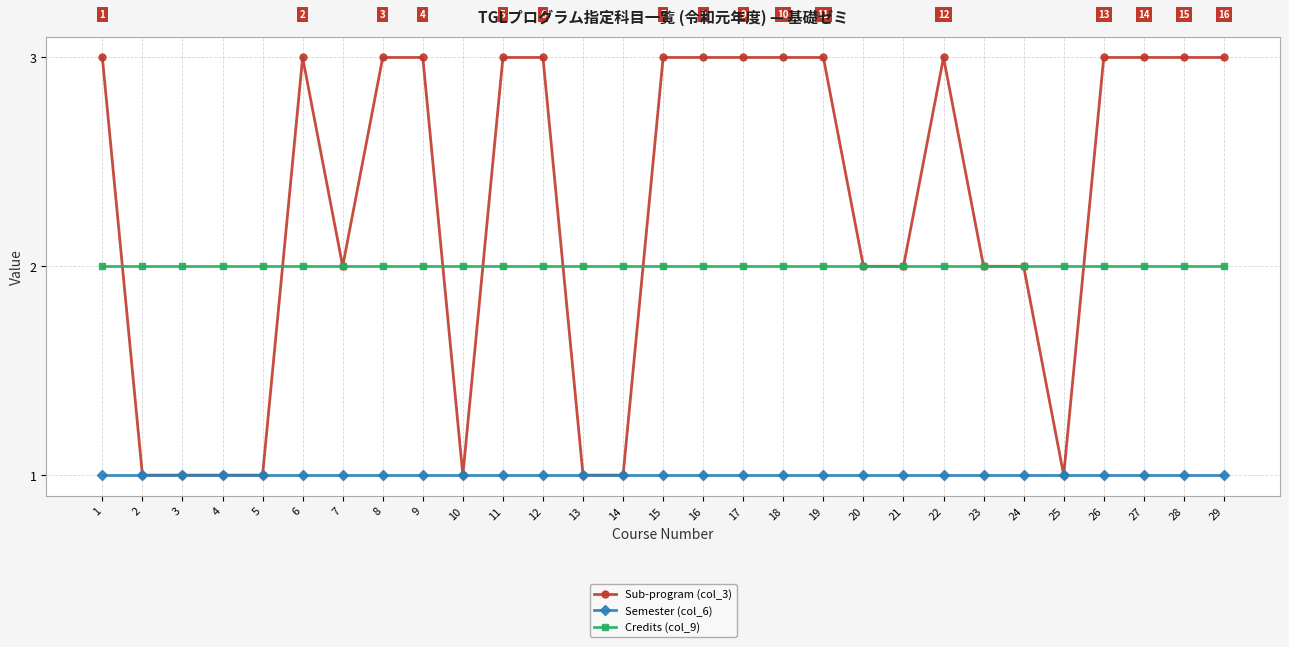

List the series in order of their overall mean, lowest first.

Semester (col_6), Credits (col_9), Sub-program (col_3)